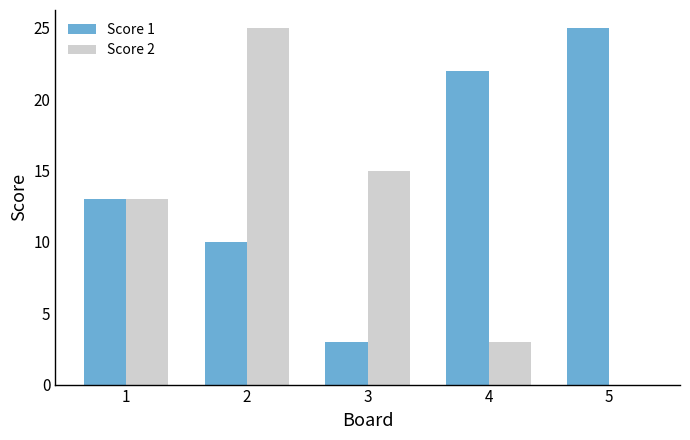

What is the average value of the Score 1 series?

15